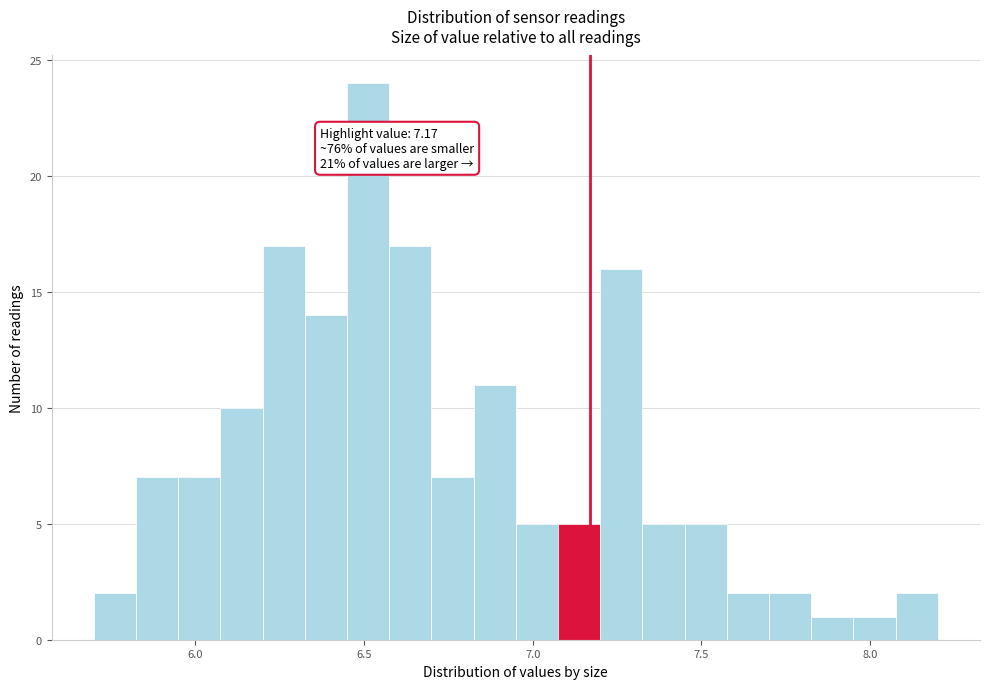

Around what value on the x-axis is the tallest bar? Give the approximate position of its centre, as read against the axis.

6.50